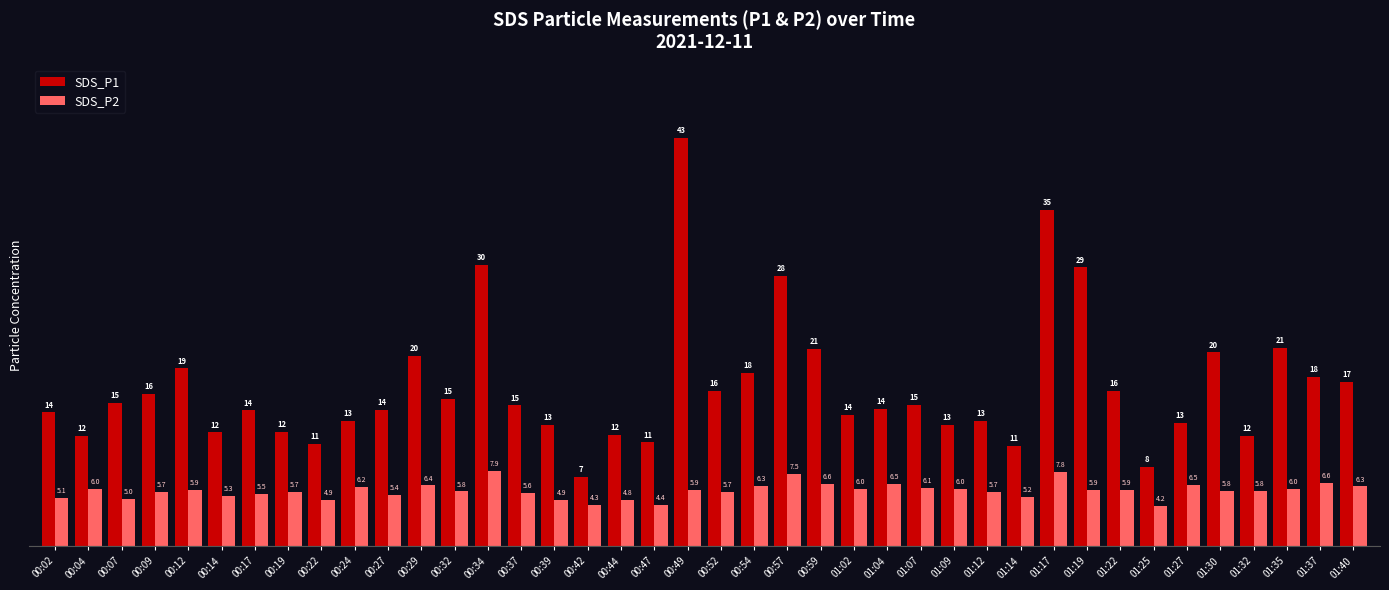

Which series has the largest total across all categories?

SDS_P1